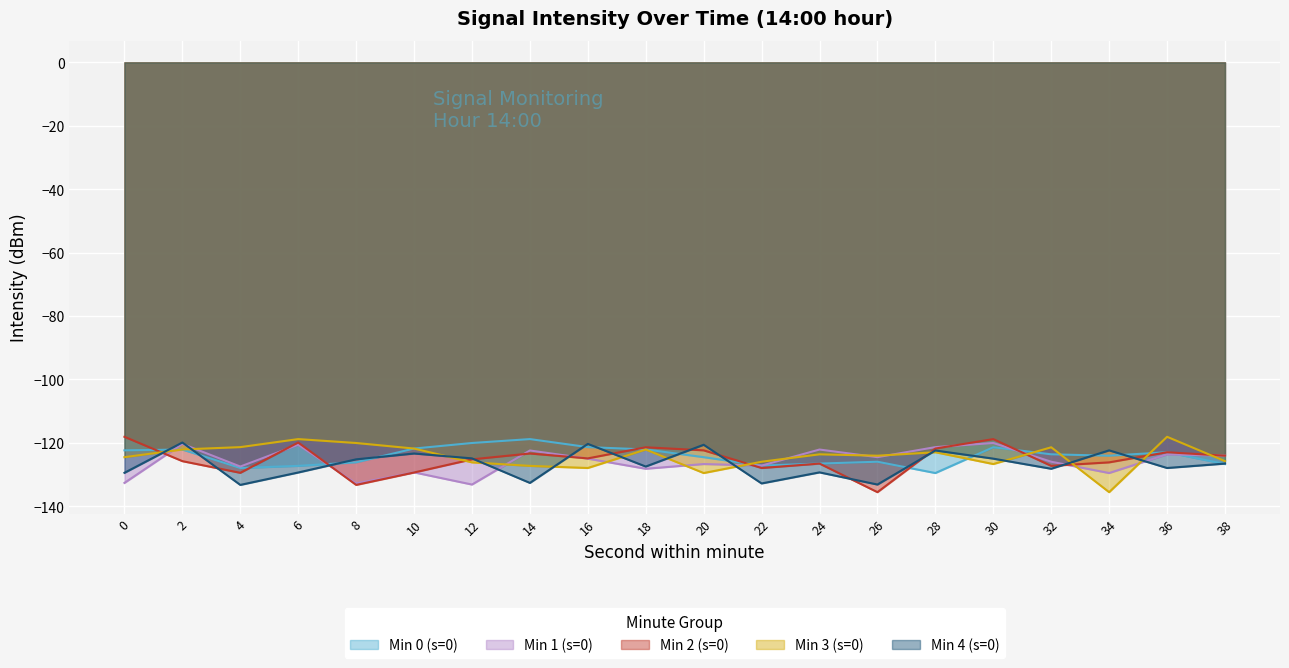

Which series changed the most between 0 and 6?

Min 1 (s=0)